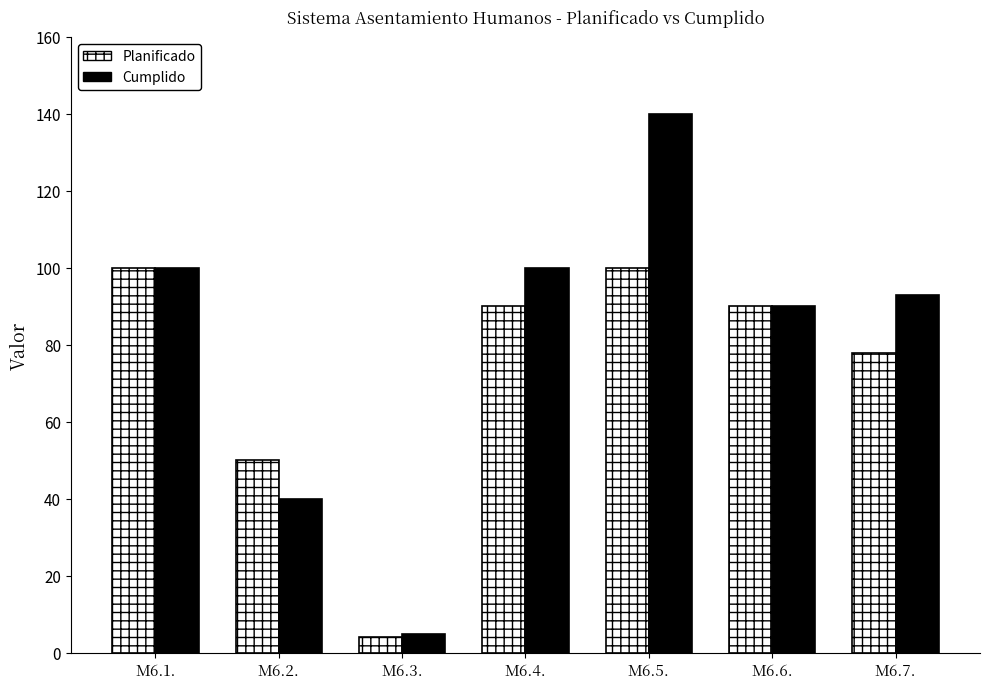

Reading left to right, transcribe all the data shown in this chart.

Planificado: 100	50	4	90	100	90	78
Cumplido: 100	40	5	100	140	90	93